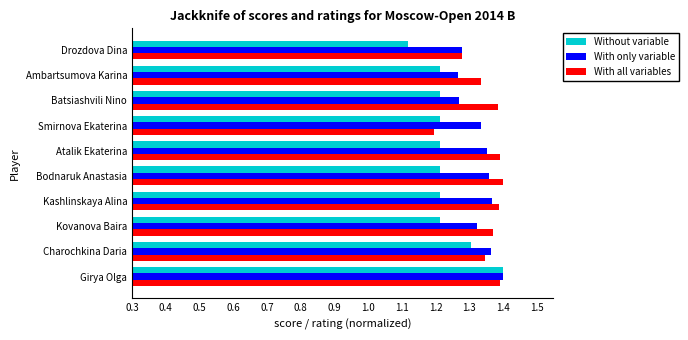

At how many categories does at least one series exceed 1?

10